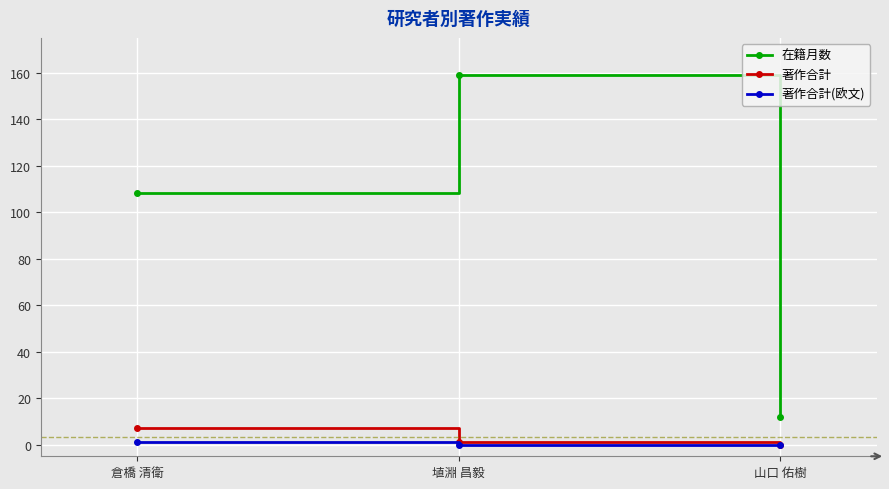

How many categories are shown in the chart?

3